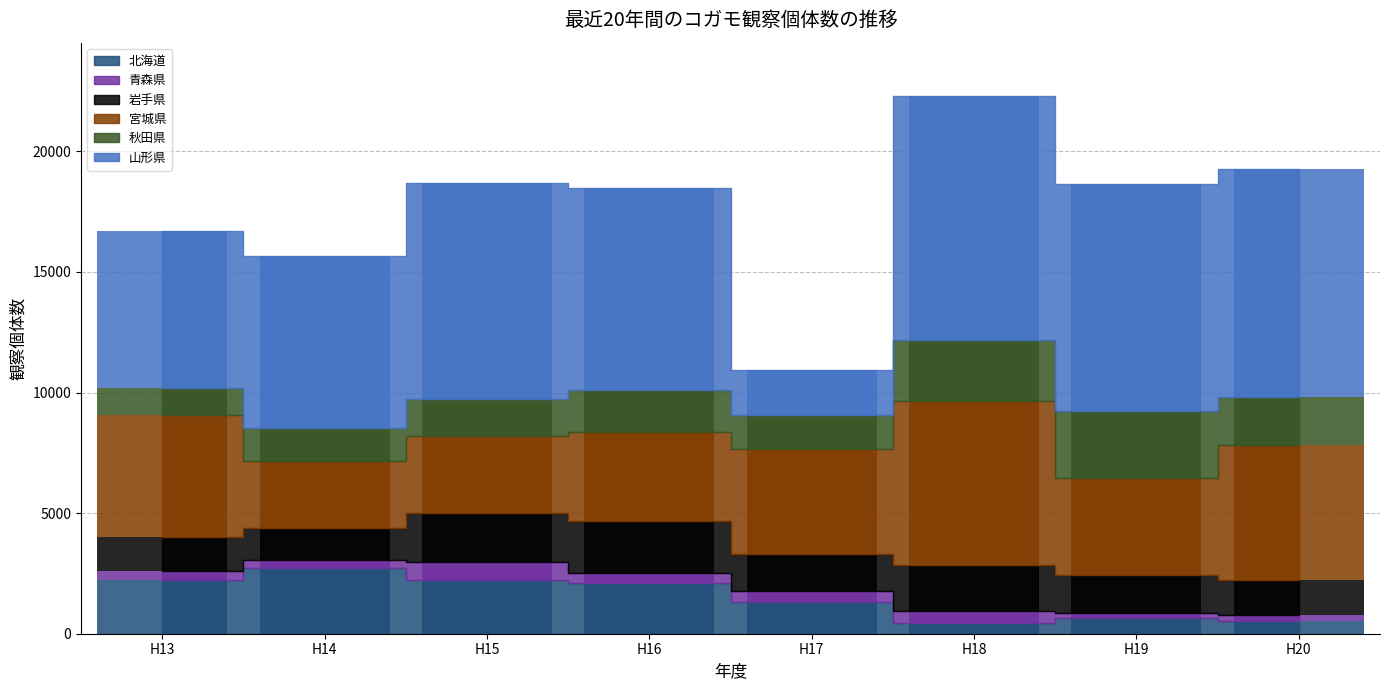

At which label does 岩手県 reach its minimum?

H14